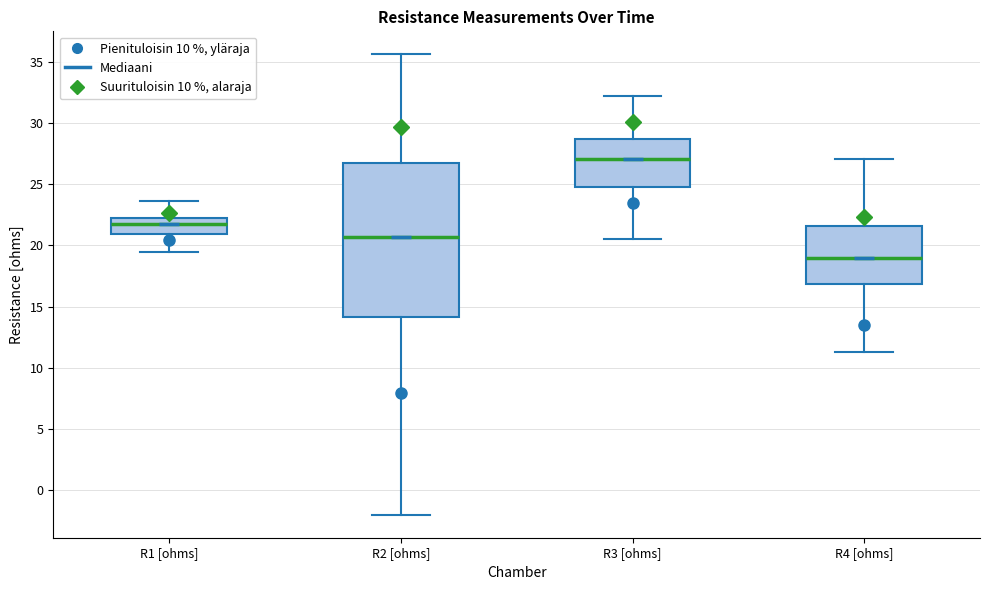

Which box's median line is the lowest?

R4 [ohms]